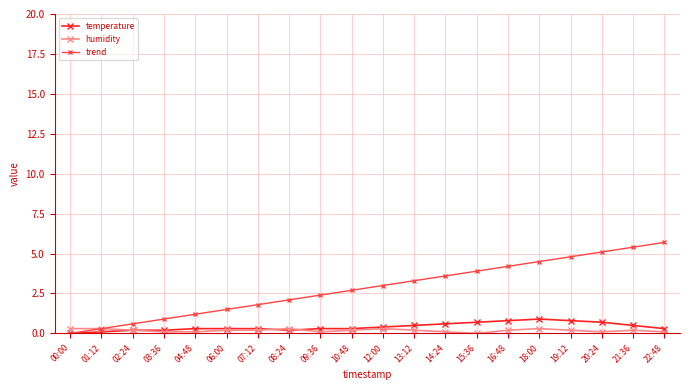

How many values in the trend series are below 3?

10